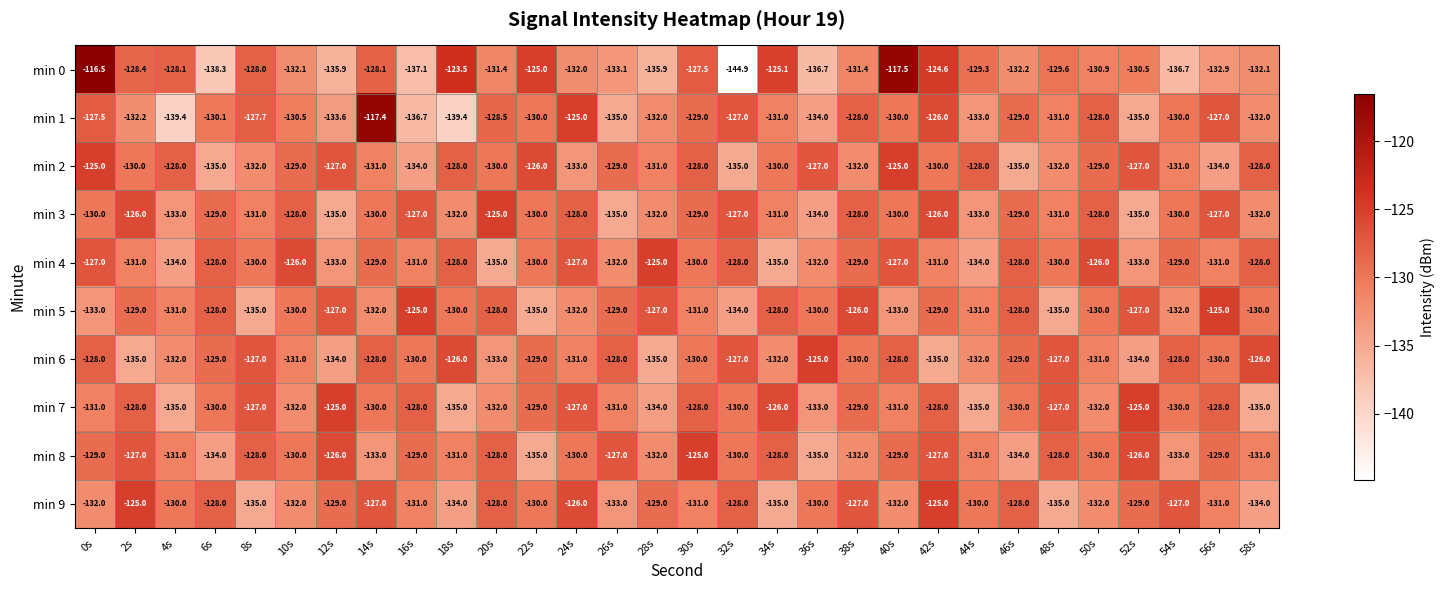

Which series has the largest total across all categories?

min 4